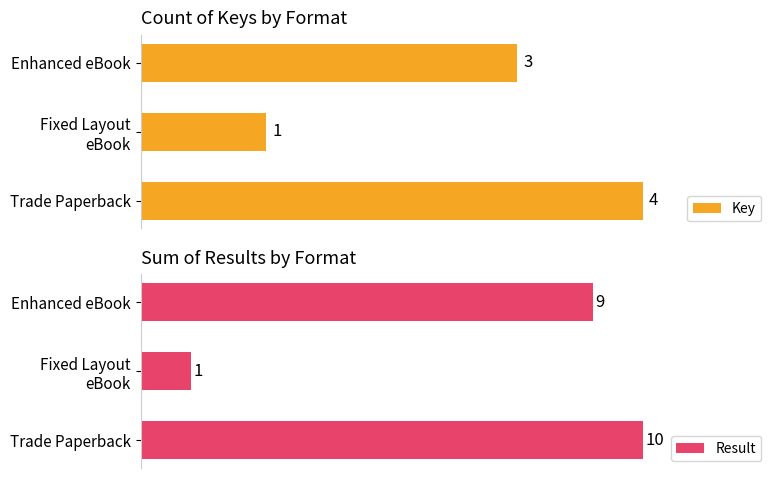

Which series has the largest total across all categories?

Result